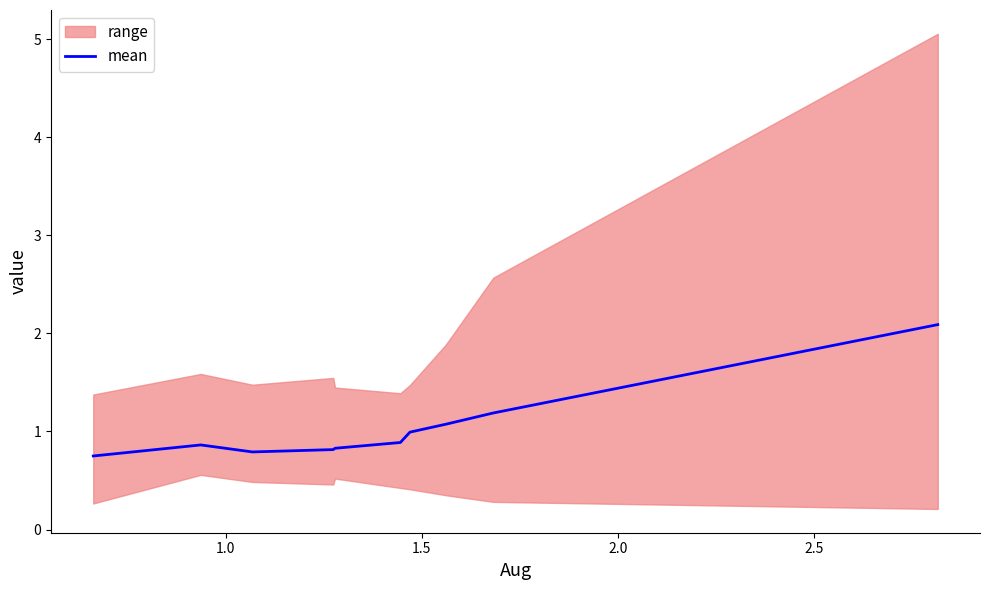

What is the lowest value of the mean series?

0.8